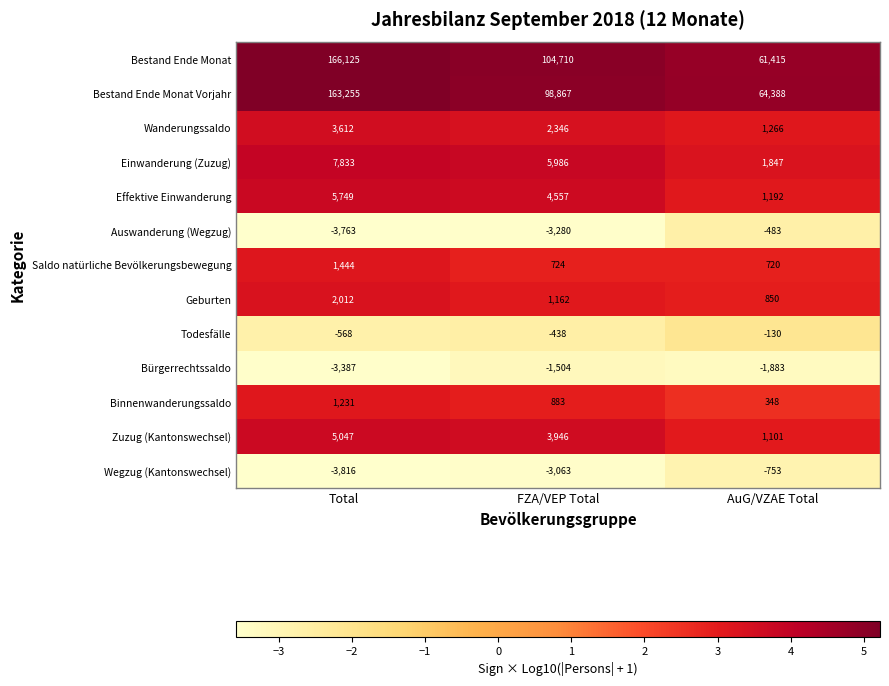

Which series has the widest spread of values?

Bestand Ende Monat